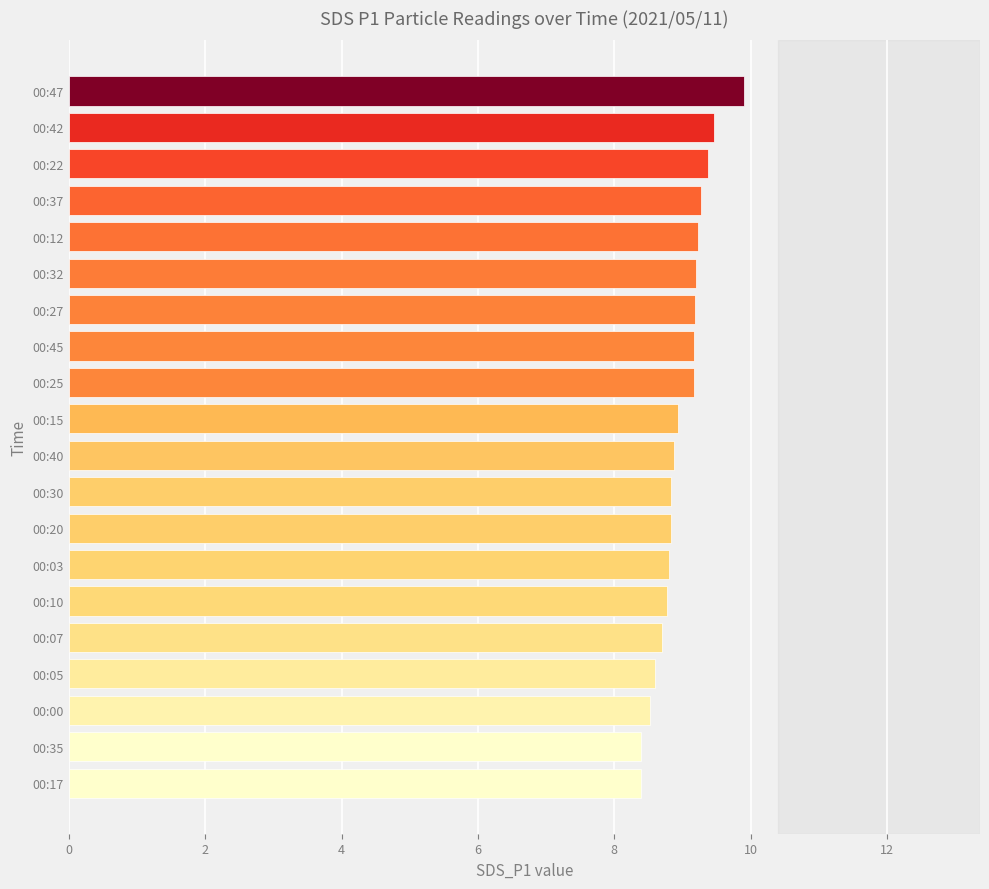

Is it true that the value at 00:03 is 12.3?

False